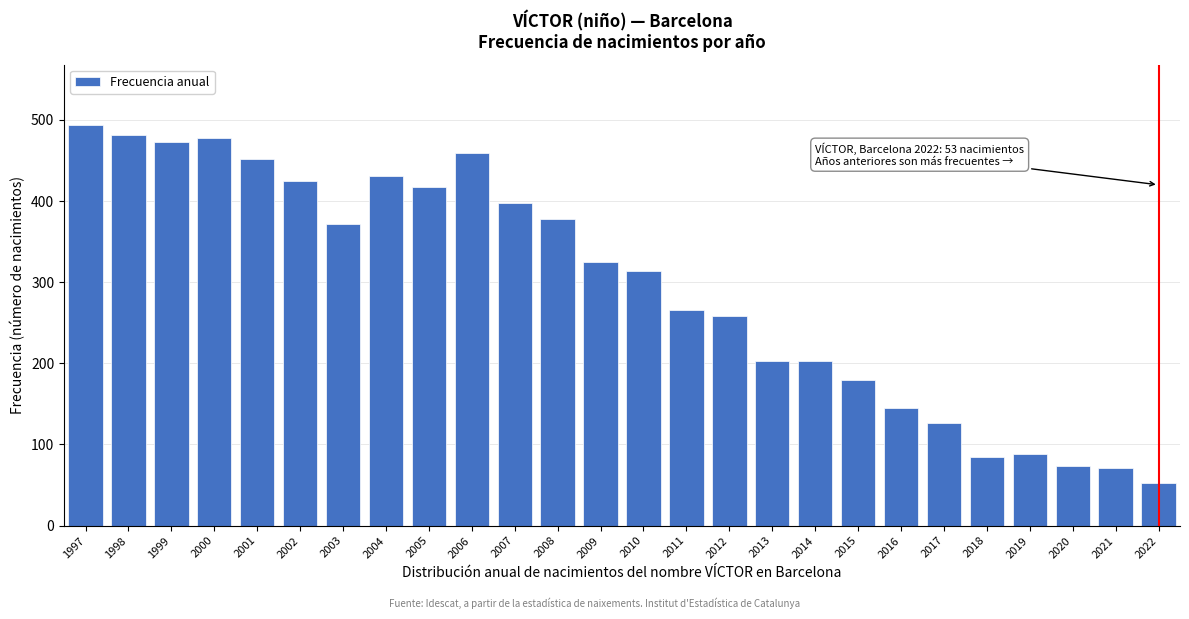

Reading right to left, list all the values displayed in this chart.

53	71	74	88	85	127	145	179	203	203	258	266	314	325	378	397	459	417	431	372	425	452	478	473	481	494